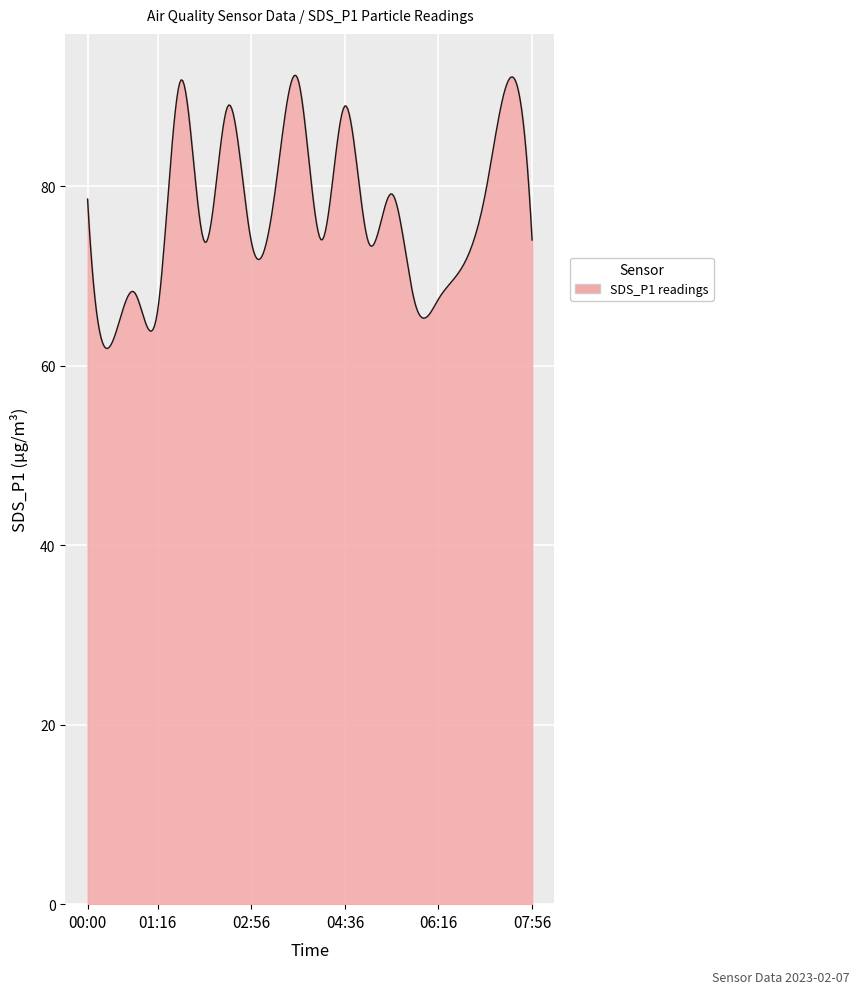

What is the maximum value shown in the chart?

92.4